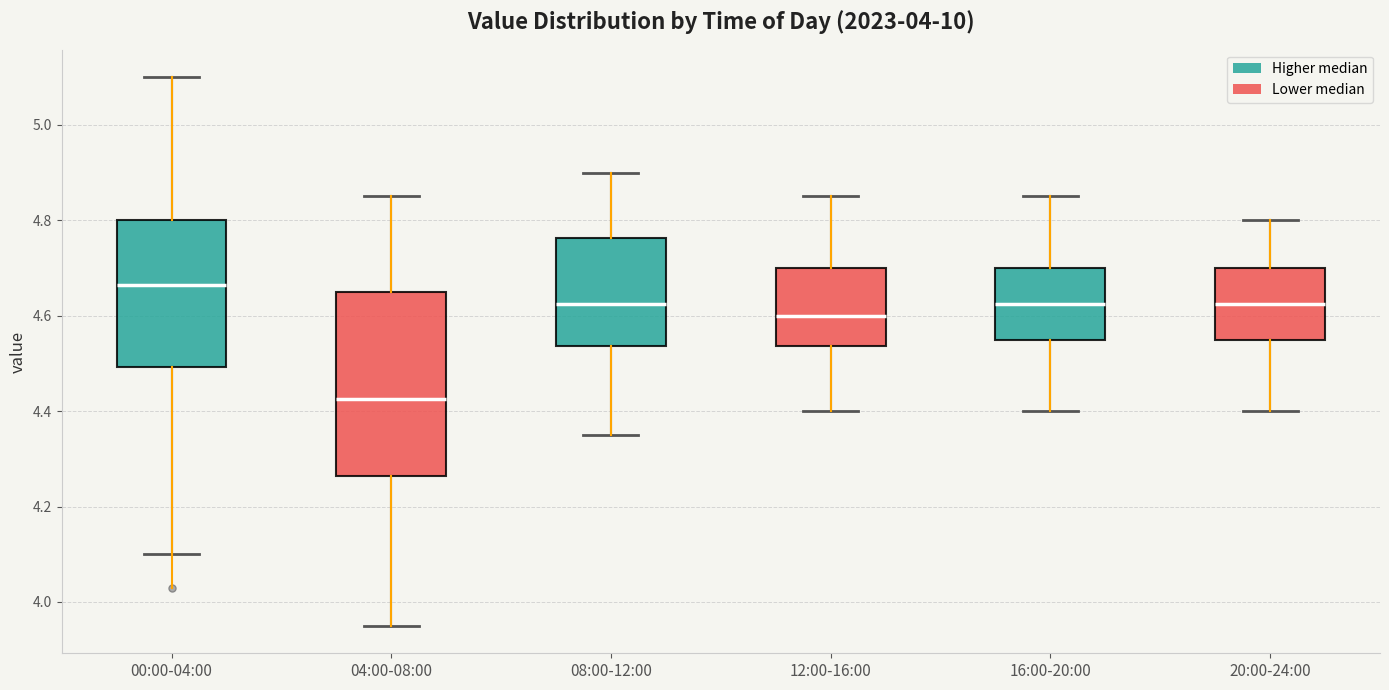

Reading left to right, transcribe this box plot: for each box, give where its median line is, the range the box spans, and where its two whiskers end, as read against the y-axis. The values are not printed on the chart, so give them approximately, as read against the axis.

00:00-04:00: median 4.66, box 4.50 to 4.80, whiskers 4.10 to 5.10
04:00-08:00: median 4.42, box 4.26 to 4.66, whiskers 3.96 to 4.86
08:00-12:00: median 4.62, box 4.54 to 4.76, whiskers 4.36 to 4.90
12:00-16:00: median 4.60, box 4.54 to 4.70, whiskers 4.40 to 4.86
16:00-20:00: median 4.62, box 4.56 to 4.70, whiskers 4.40 to 4.86
20:00-24:00: median 4.62, box 4.56 to 4.70, whiskers 4.40 to 4.80